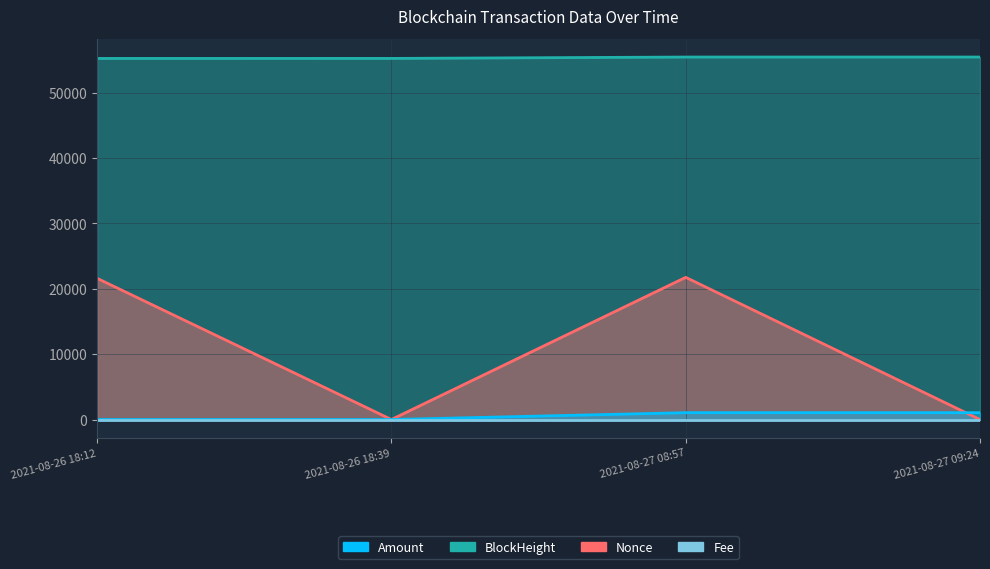

What is the average value of the Nonce series?

10837.8